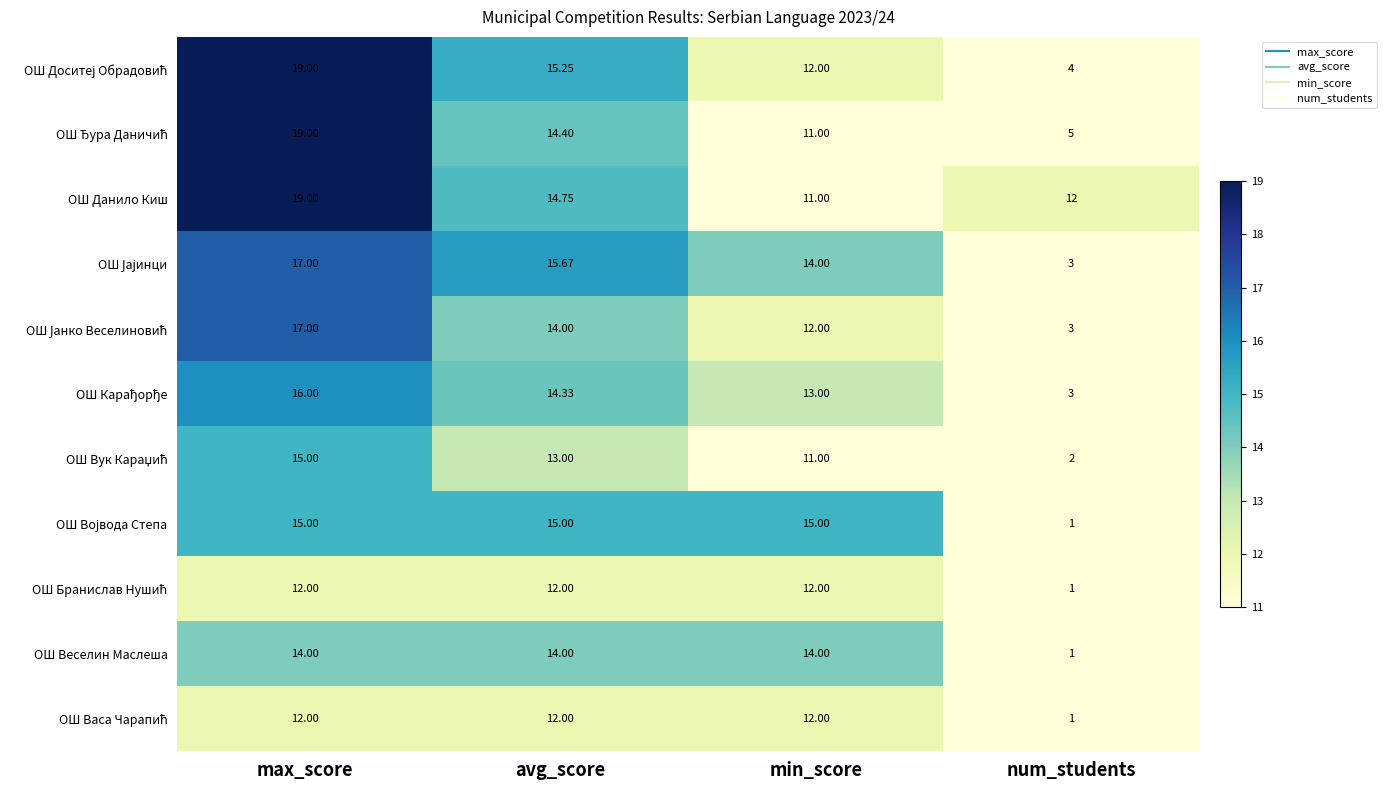

Which category has the highest value across all series?

max_score